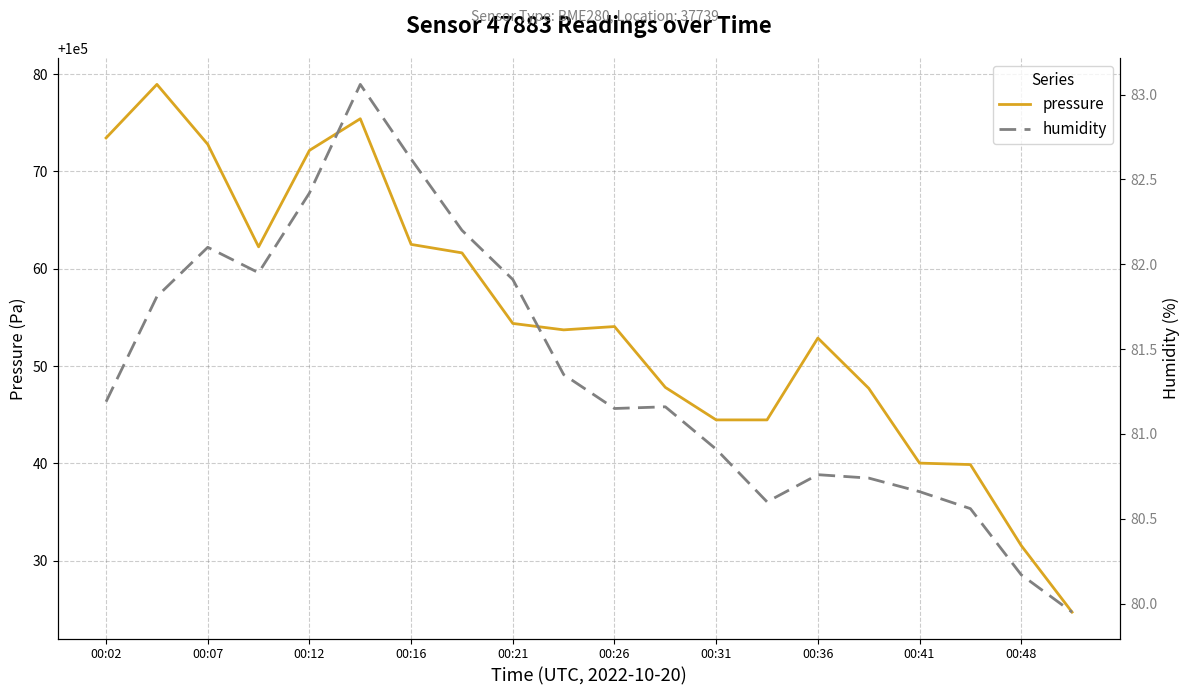

True or false: pressure and humidity cross at least once.

False